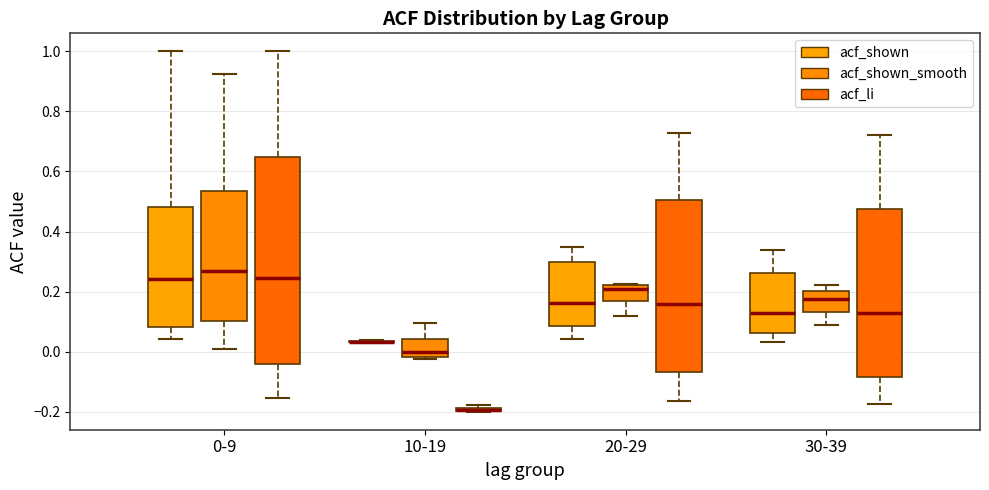

Comparing the boxes themselves (not the whiskers), which one is the tallest?

0-9 (acf_li)